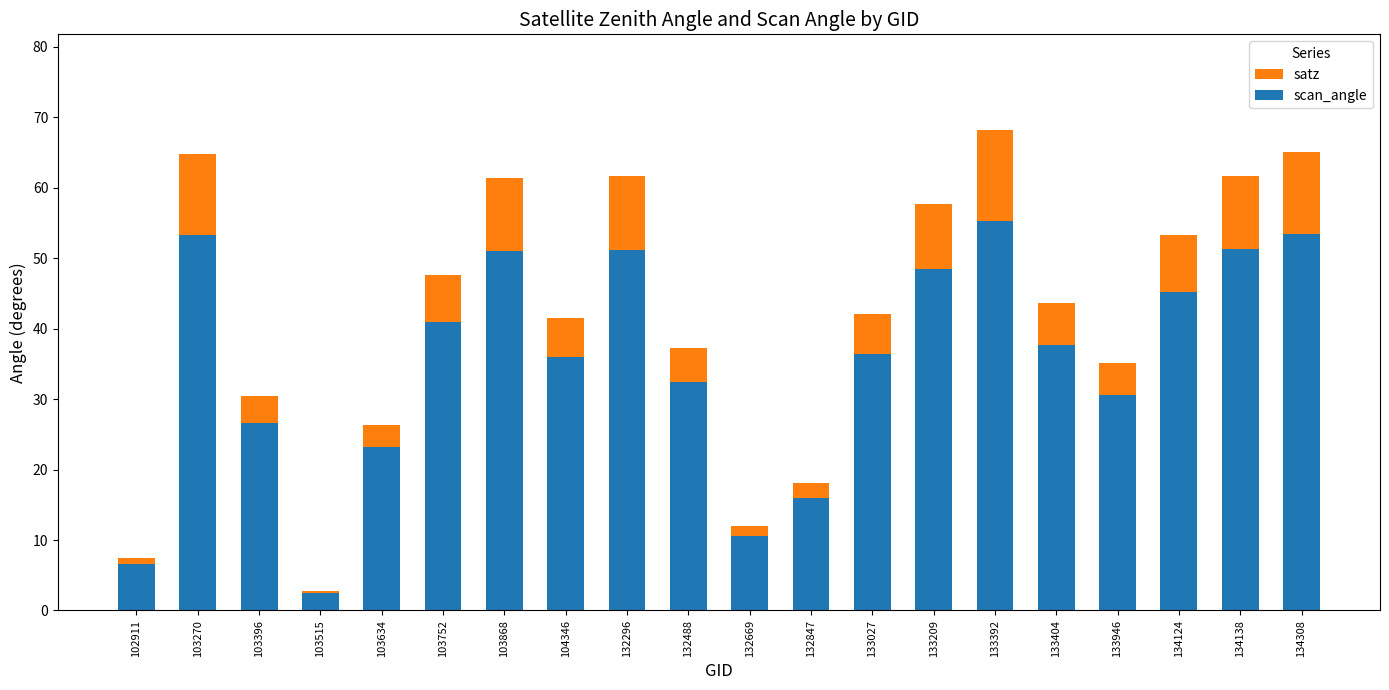

At which label does scan_angle reach its peak?

133392